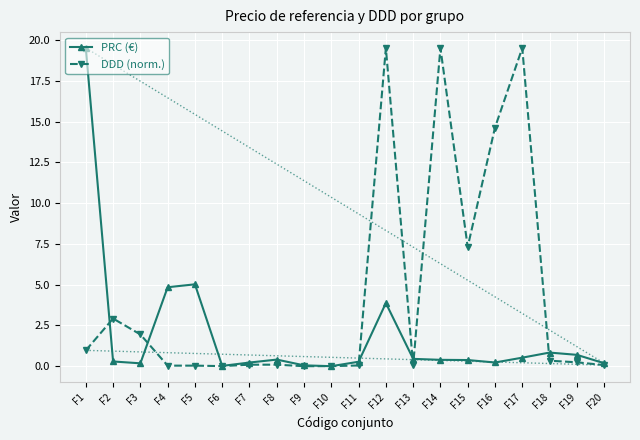

Rank the series at F5 from highest to lowest value.

PRC (€), DDD (norm.)